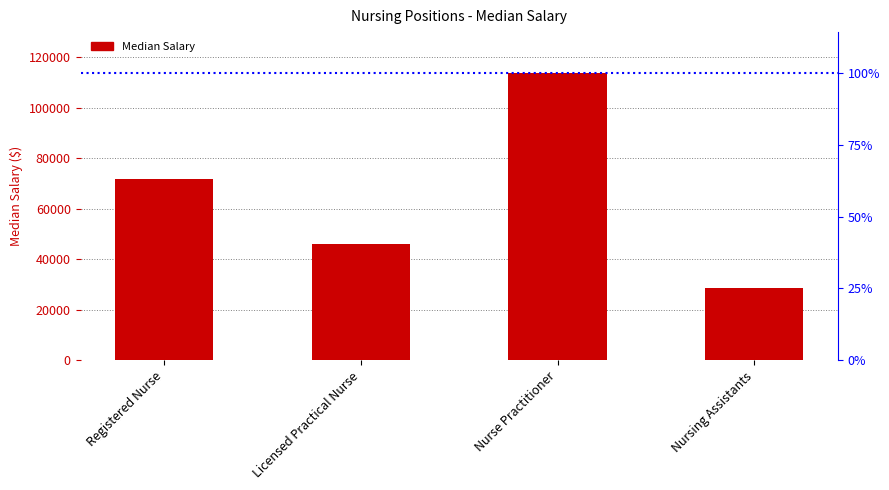

Between Nursing Assistants and Registered Nurse, which is larger?

Registered Nurse